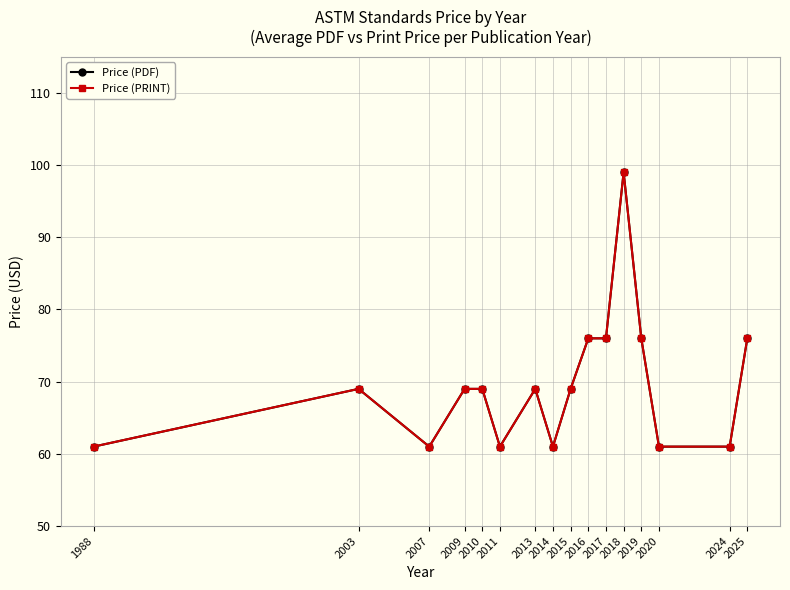

The value of Price (PDF) at 2013 is 69. True or false?

True